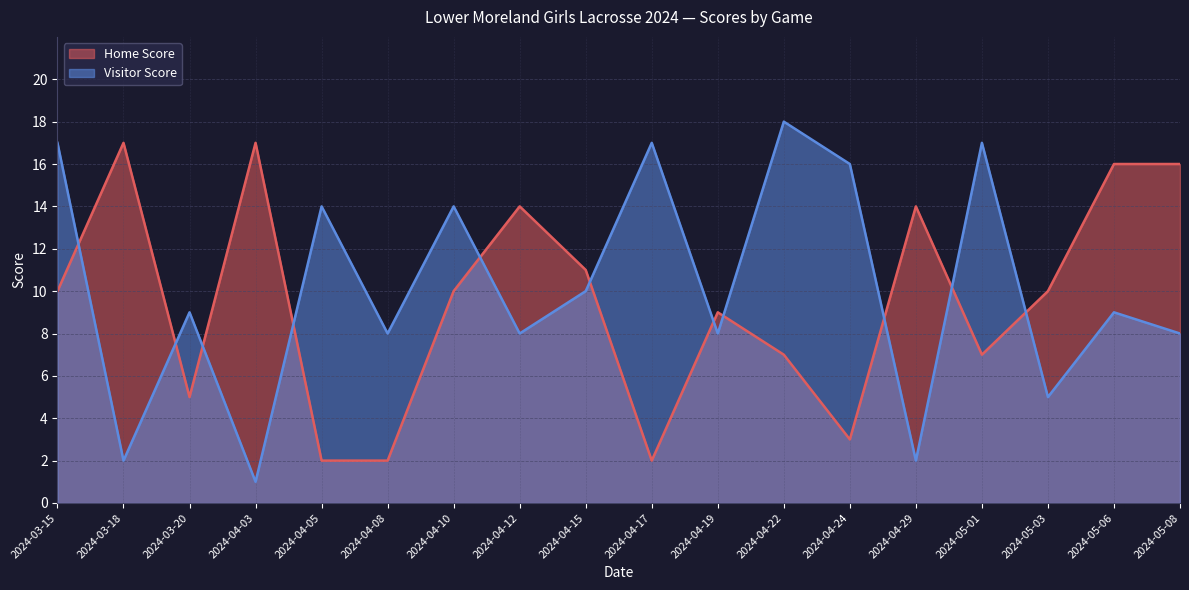

Read the Home Score value at 2024-03-20, to the nearest 5.

5